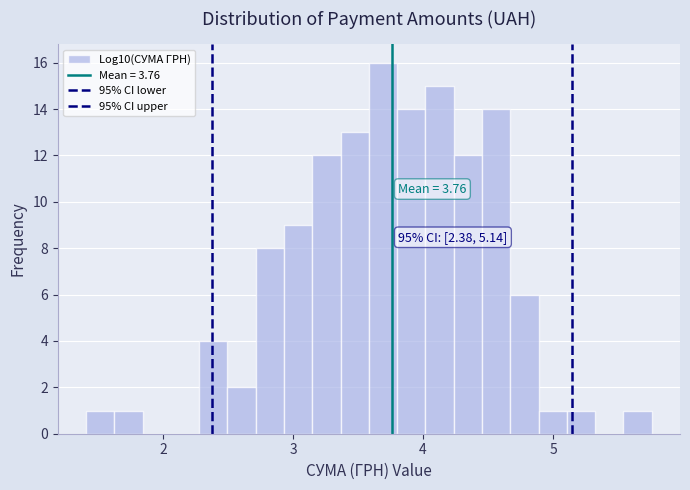

Around what value on the x-axis is the tallest bar? Give the approximate position of its centre, as read against the axis.

3.7